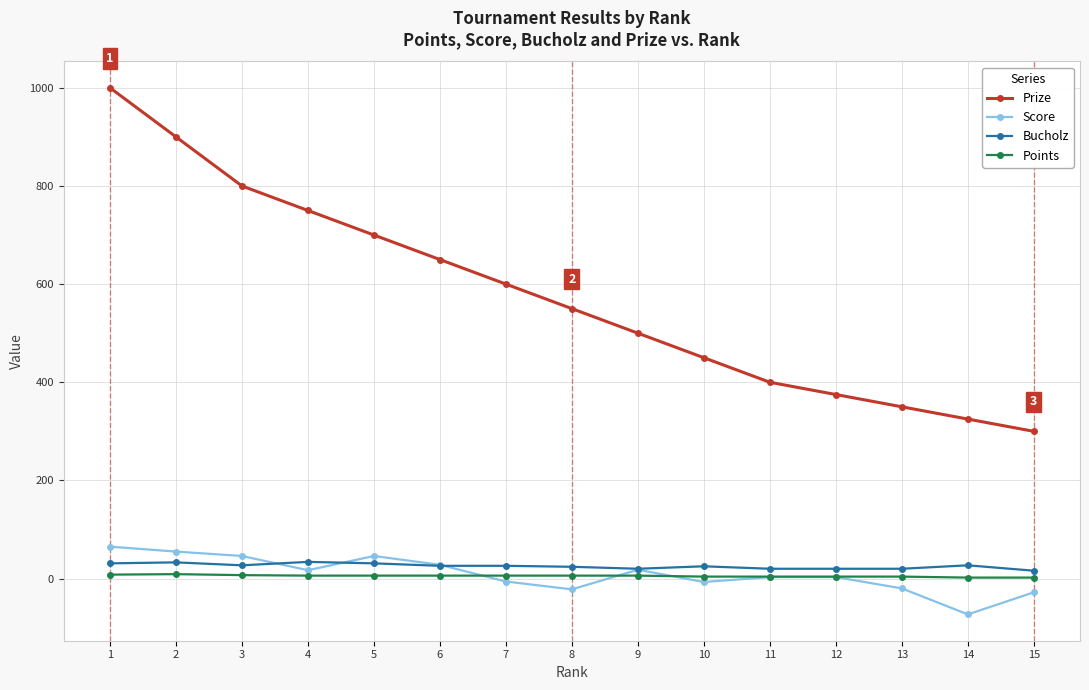

What is the difference between the highest and lowest values at 8?

572